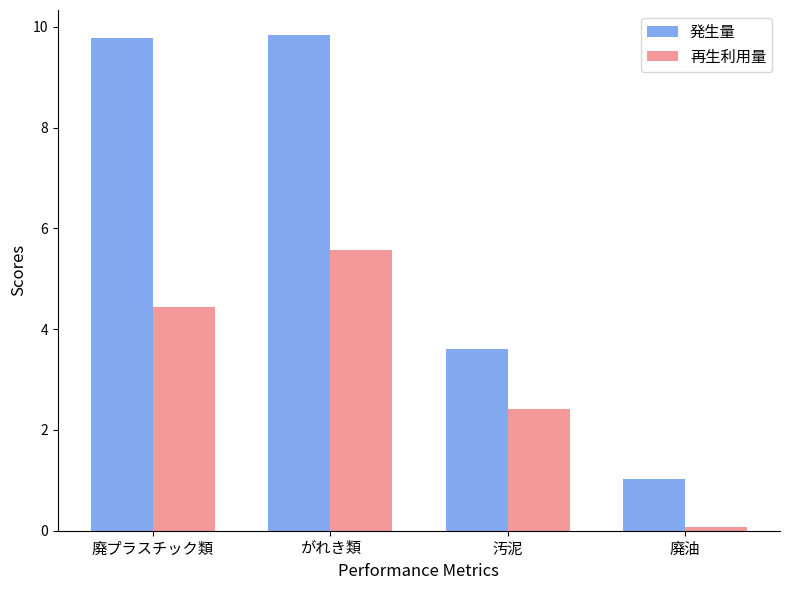

How many bars are there in each group?

2